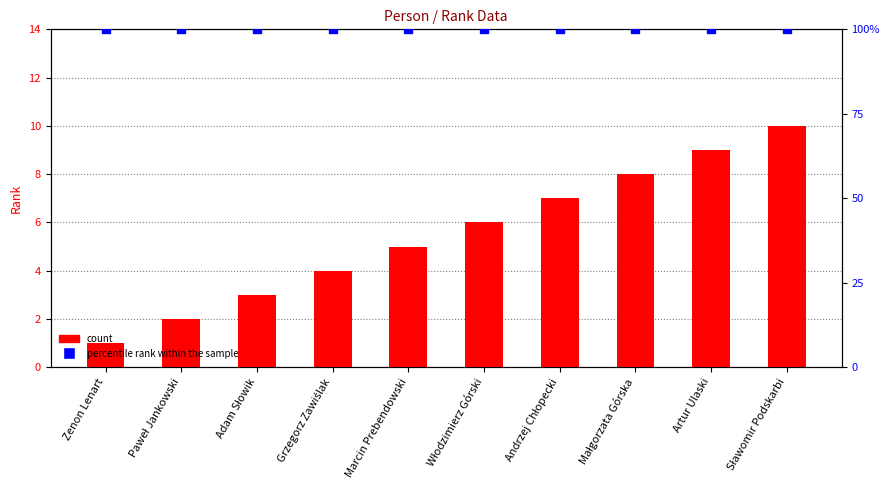

Which series has the largest Y range (max minus min)?

count